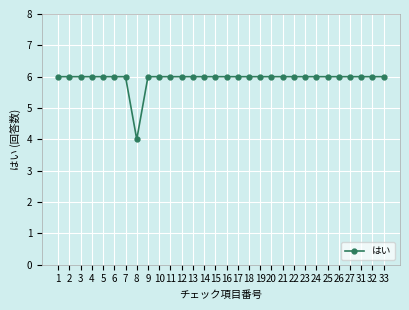

What is the maximum value shown in the chart?

6